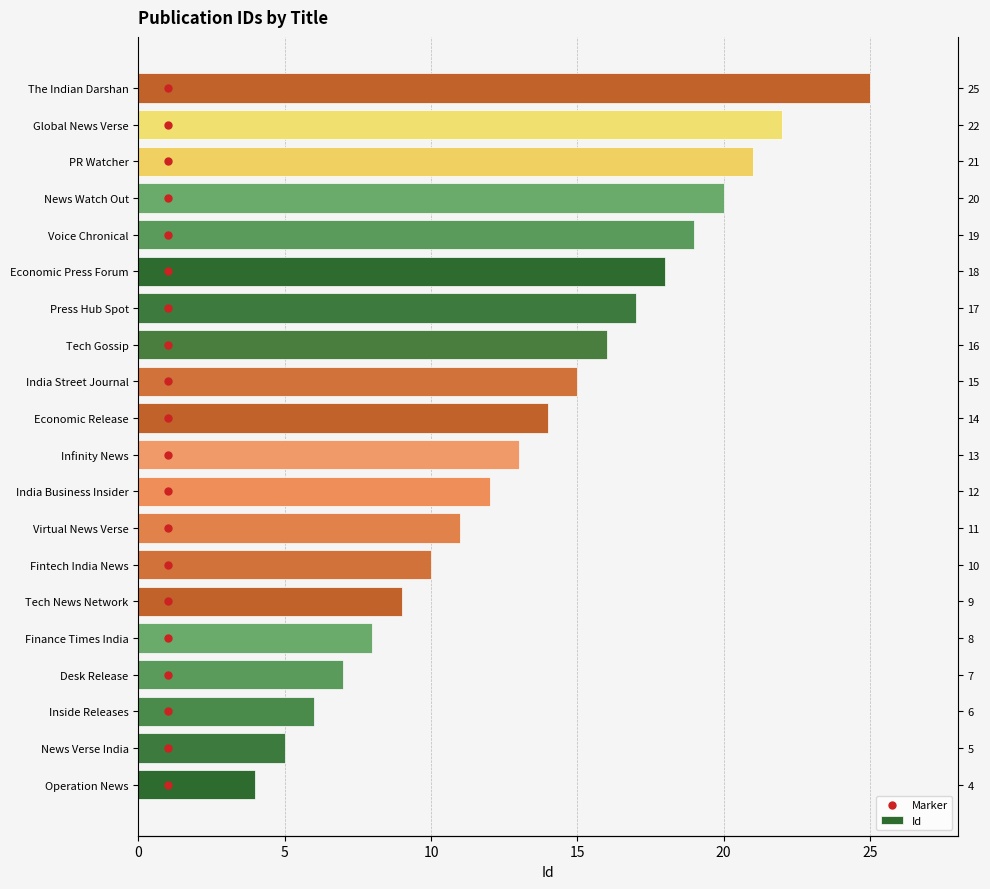

Which series has the largest total across all categories?

Id